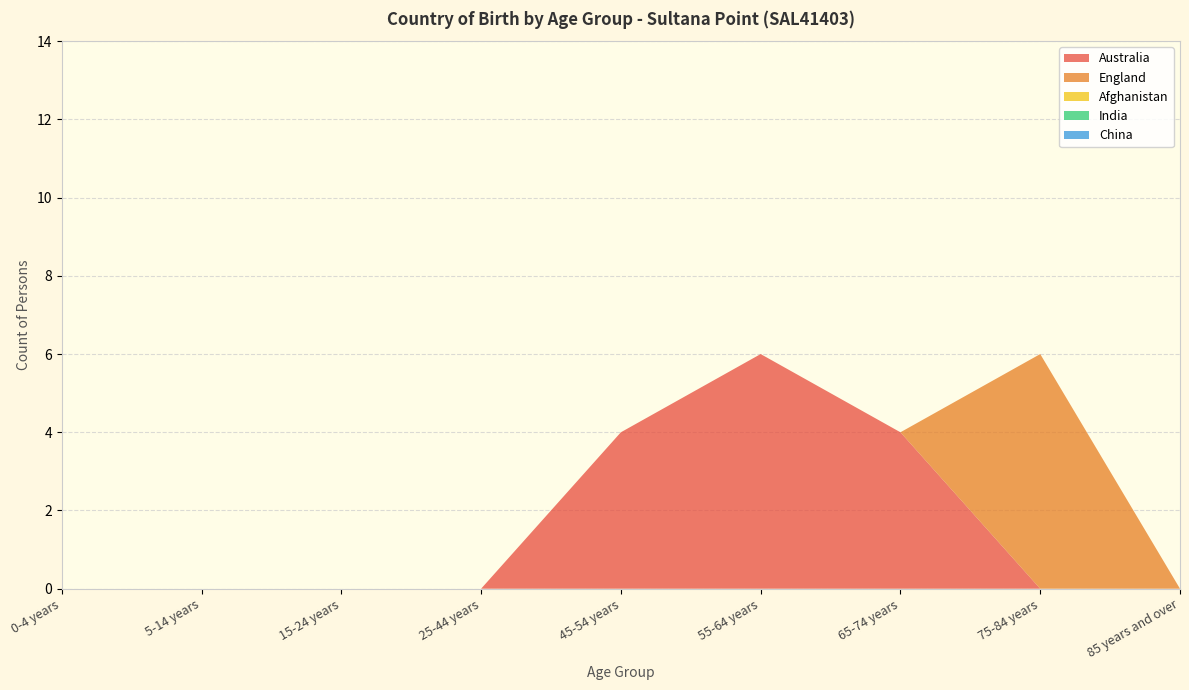

Reading right to left, transcribe all the data shown in this chart.

Australia: 0	0	4	6	4	0	0	0	0
England: 0	6	0	0	0	0	0	0	0
Afghanistan: 0	0	0	0	0	0	0	0	0
India: 0	0	0	0	0	0	0	0	0
China: 0	0	0	0	0	0	0	0	0